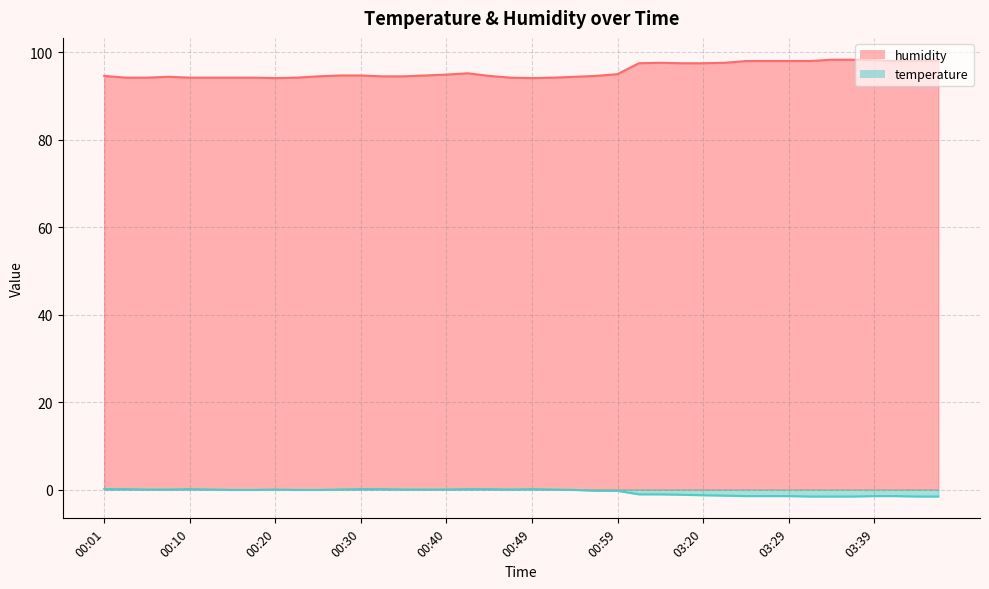

What is the label of the 26th point from the right?

00:35